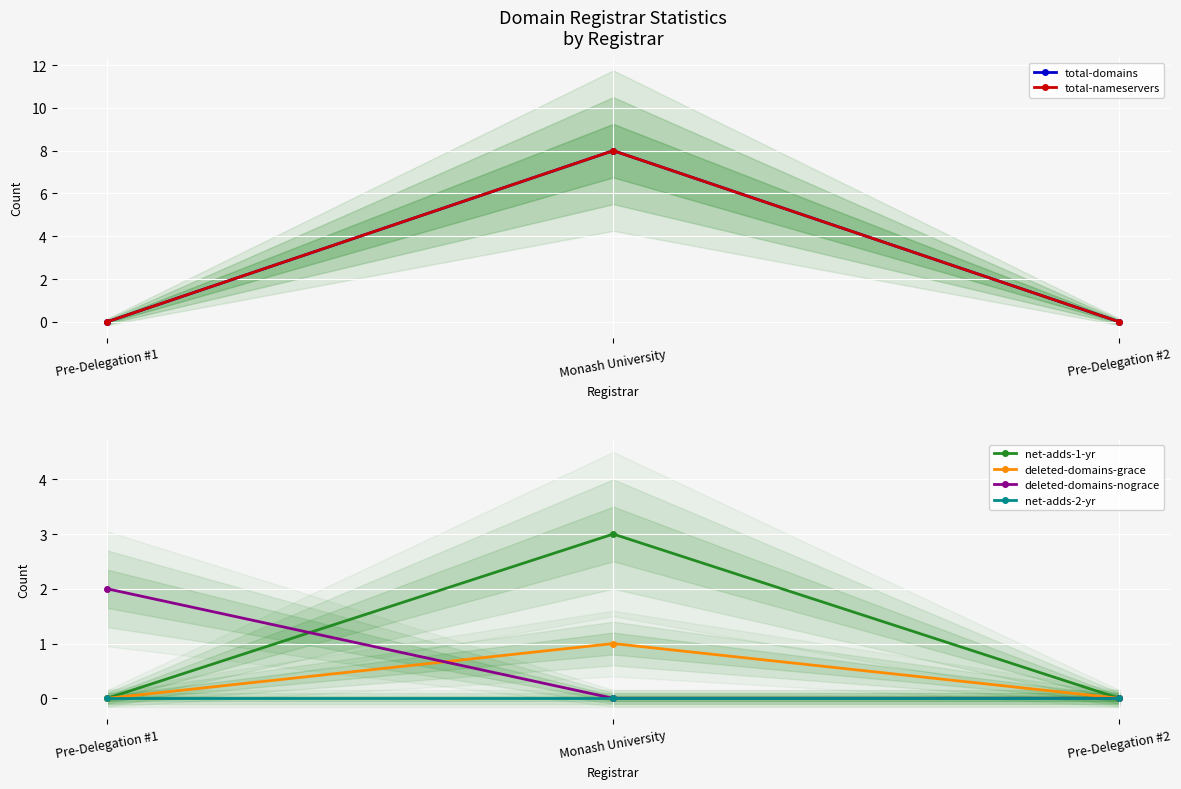

Rank the categories by total-domains value from lowest to highest.

Pre-Delegation #1, Pre-Delegation #2, Monash University